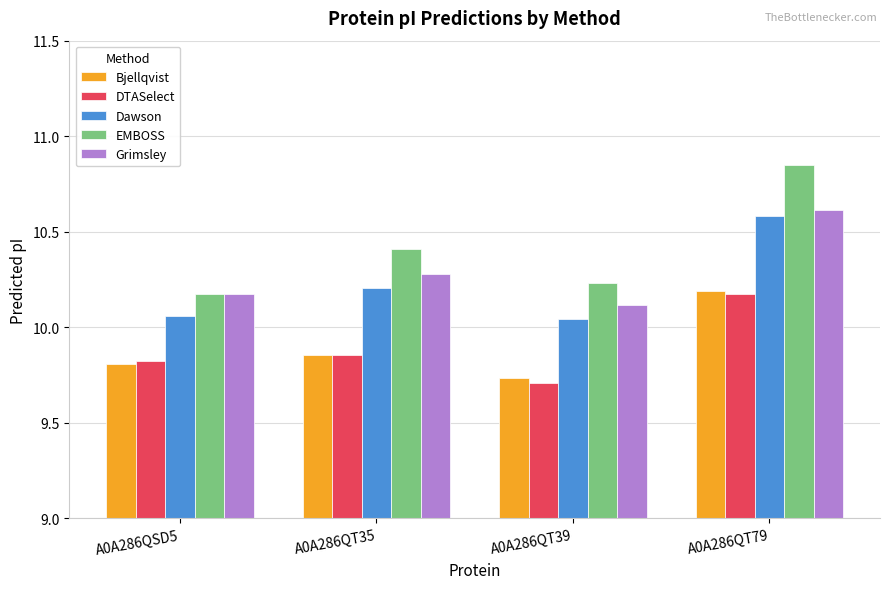

What is the difference between the DTASelect values at A0A286QT35 and A0A286QT39?

0.1